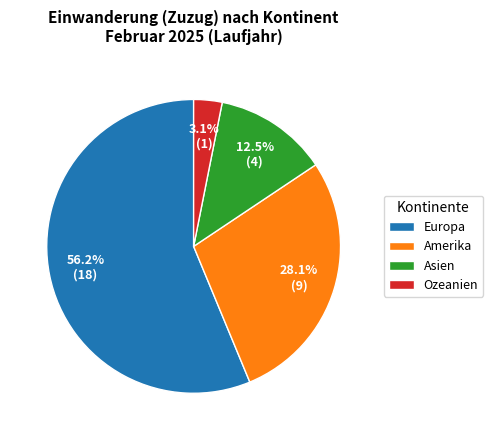

What percentage is NOT represented by Amerika?

71.9%